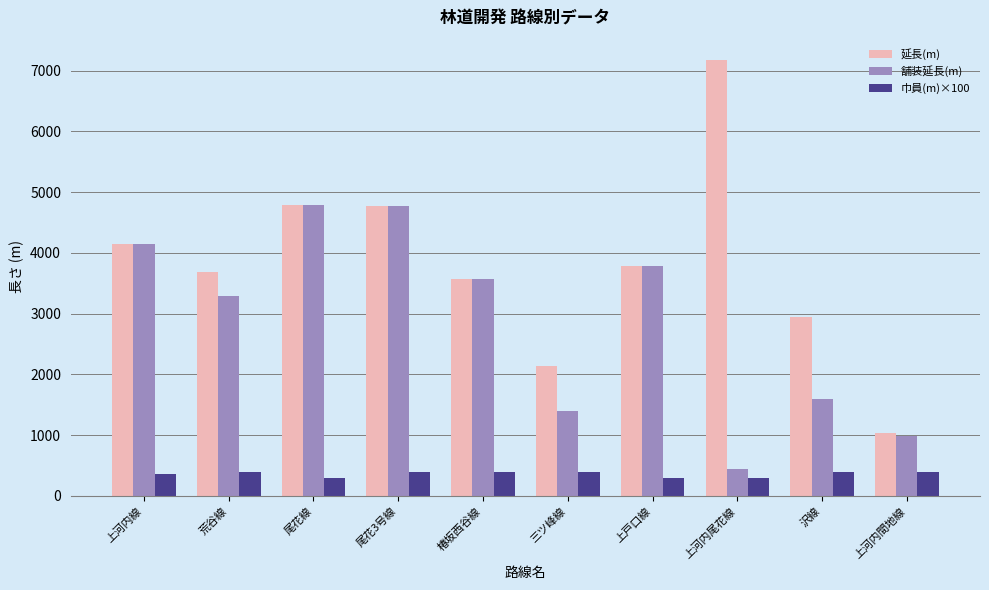

How many bars are there in each group?

3